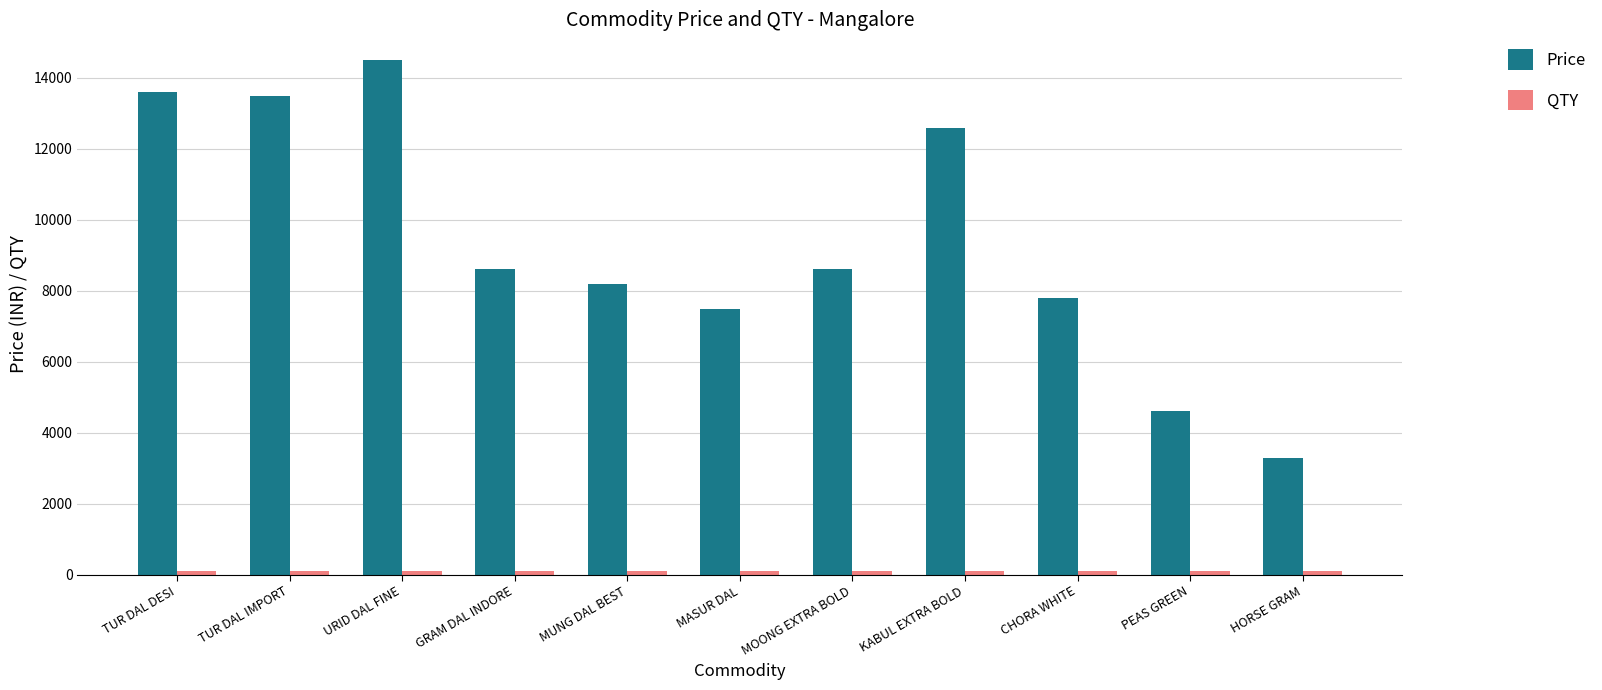

Is it true that Price equals 24423 at URID DAL FINE?

False